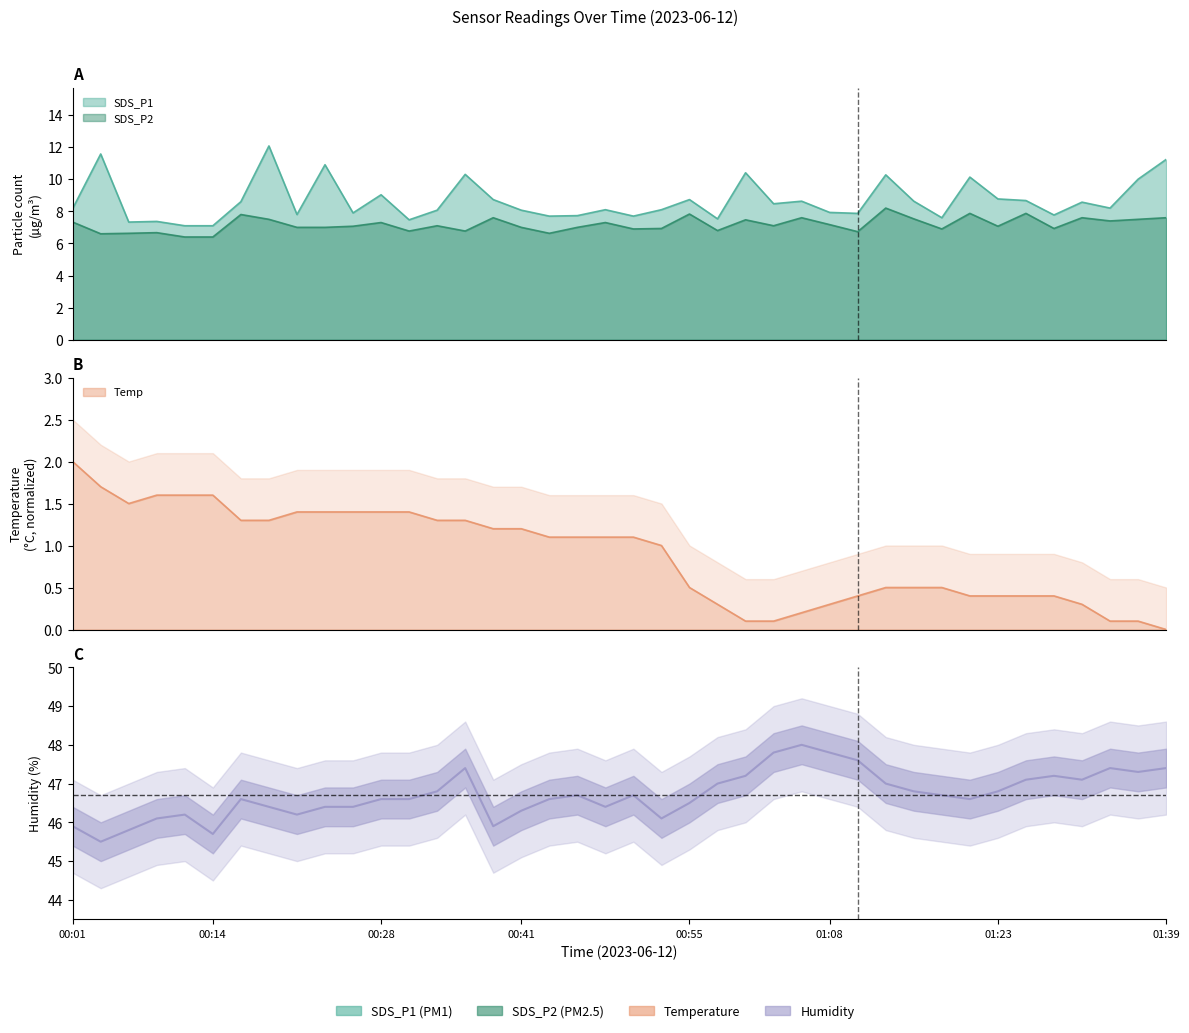

True or false: there are more than 0 points higher than both neighbors.

True